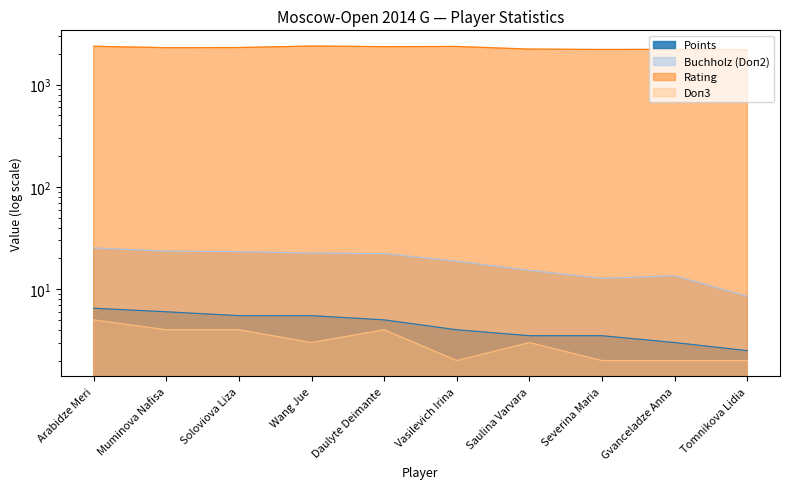

What position from the left is Muminova Nafisa?

2